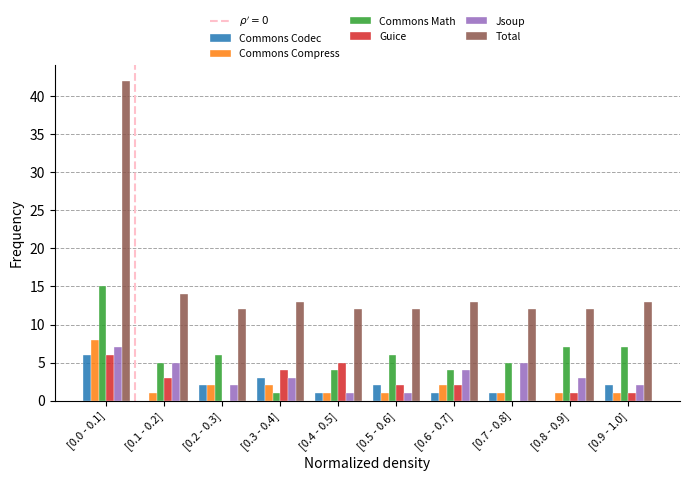

What is the sum of all Commons Compress values?

20